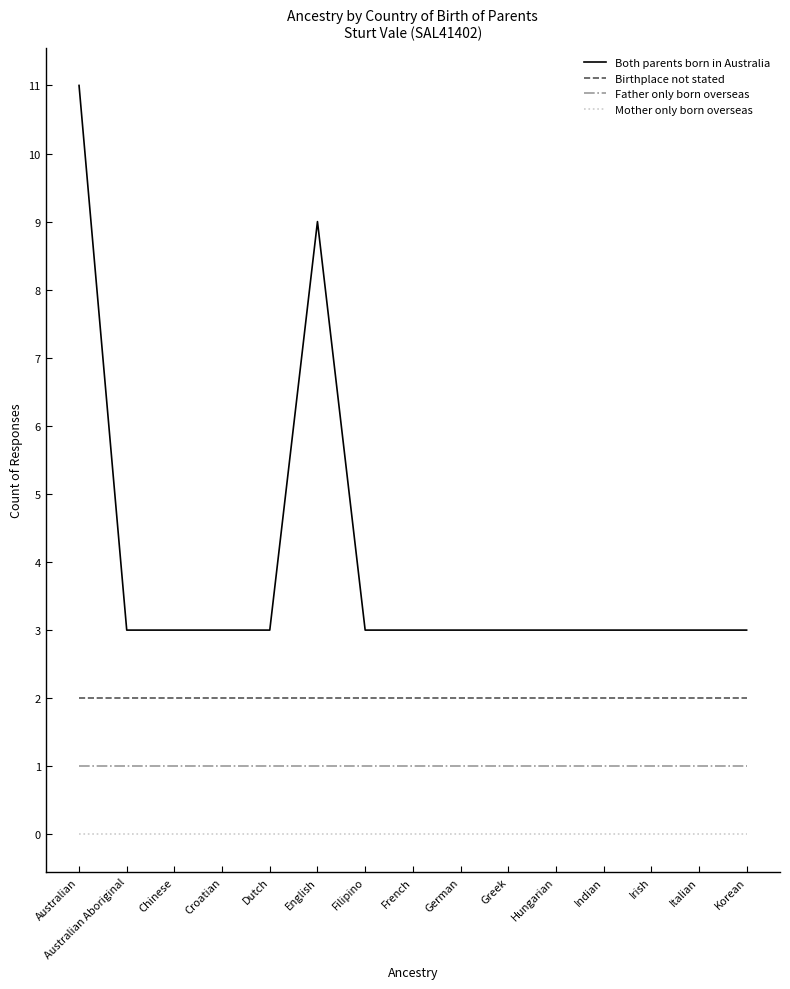

What is the maximum value shown in the chart?

11